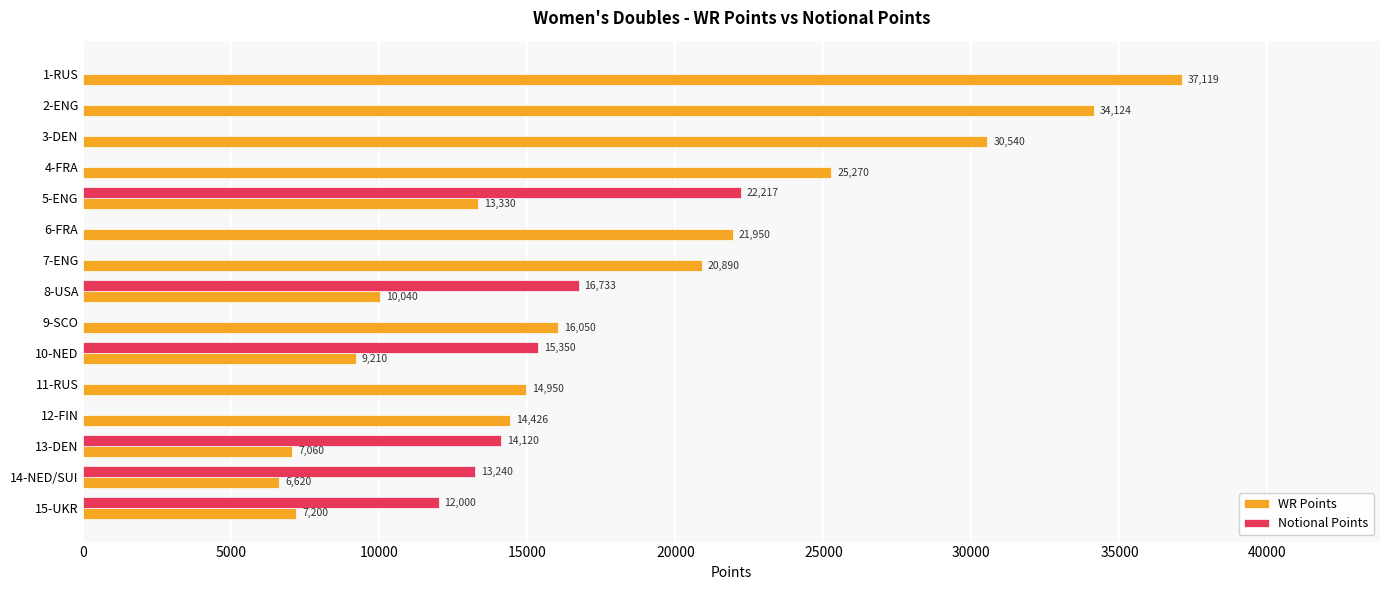

What is the average value of the WR Points series?

17919